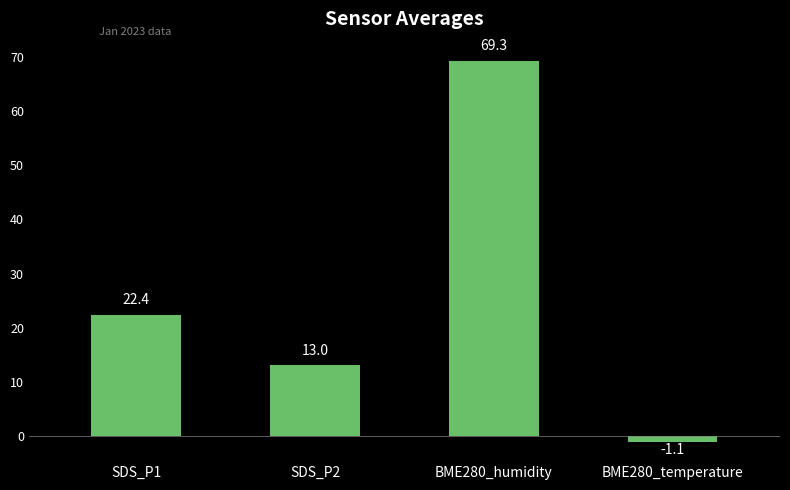

The chart shows a value of -1.1 at BME280_temperature. True or false?

True